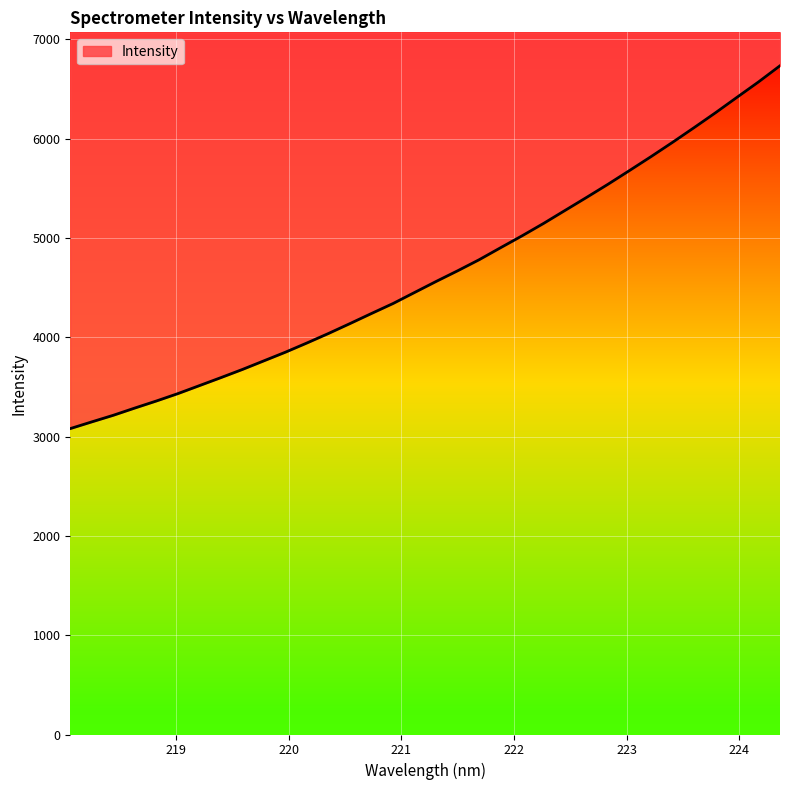

What is the difference between the maximum and minimum values?

3652.6